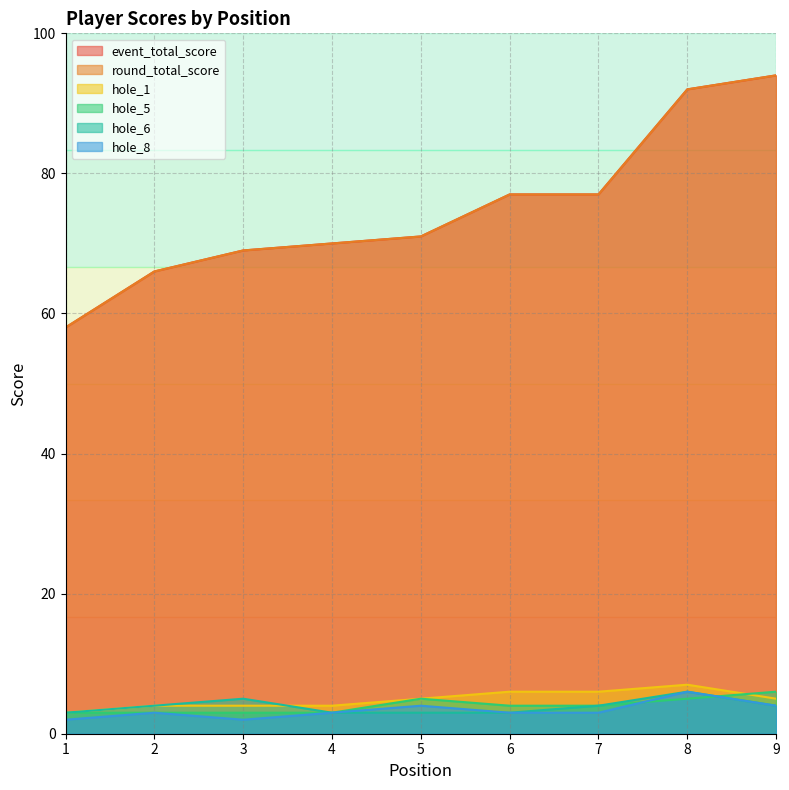

List the labels in order of event_total_score value, smallest first.

1, 2, 3, 4, 5, 6, 7, 8, 9